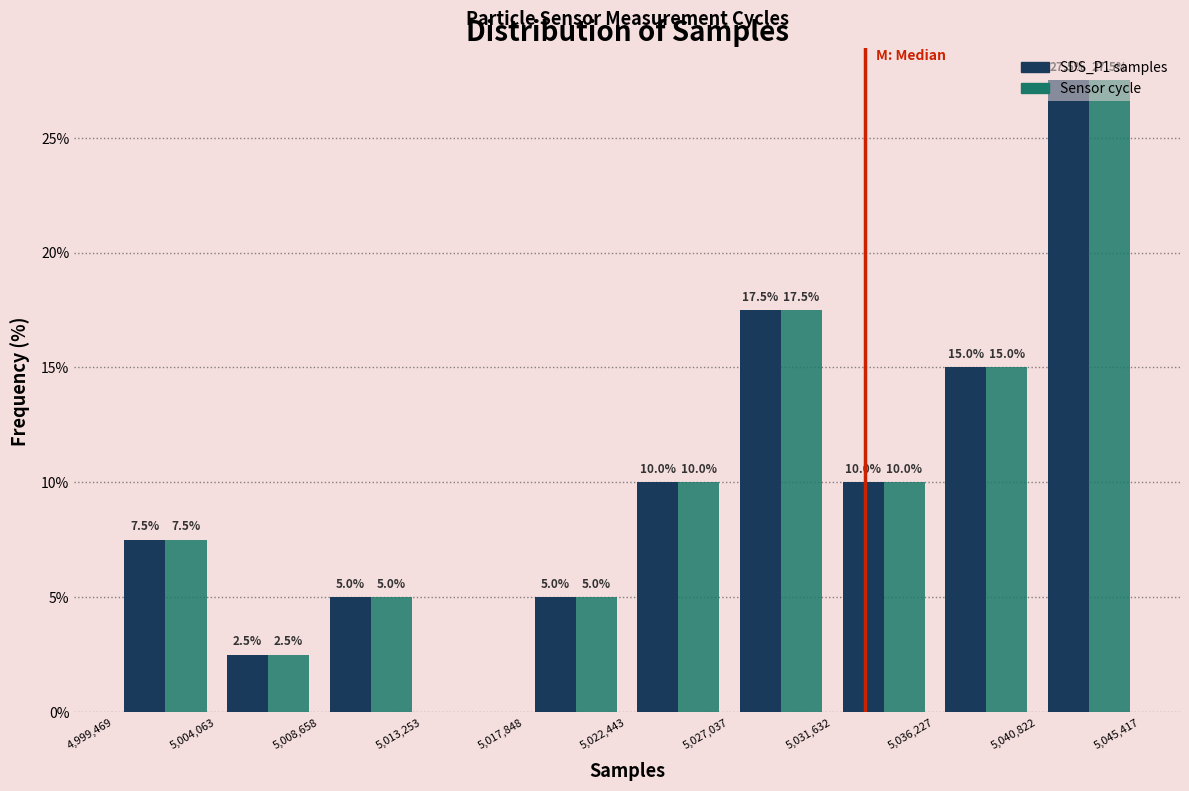

In the SDS_P1 samples series, which range on the x-axis has the tallest bar?

5,040,822 to 5,045,417